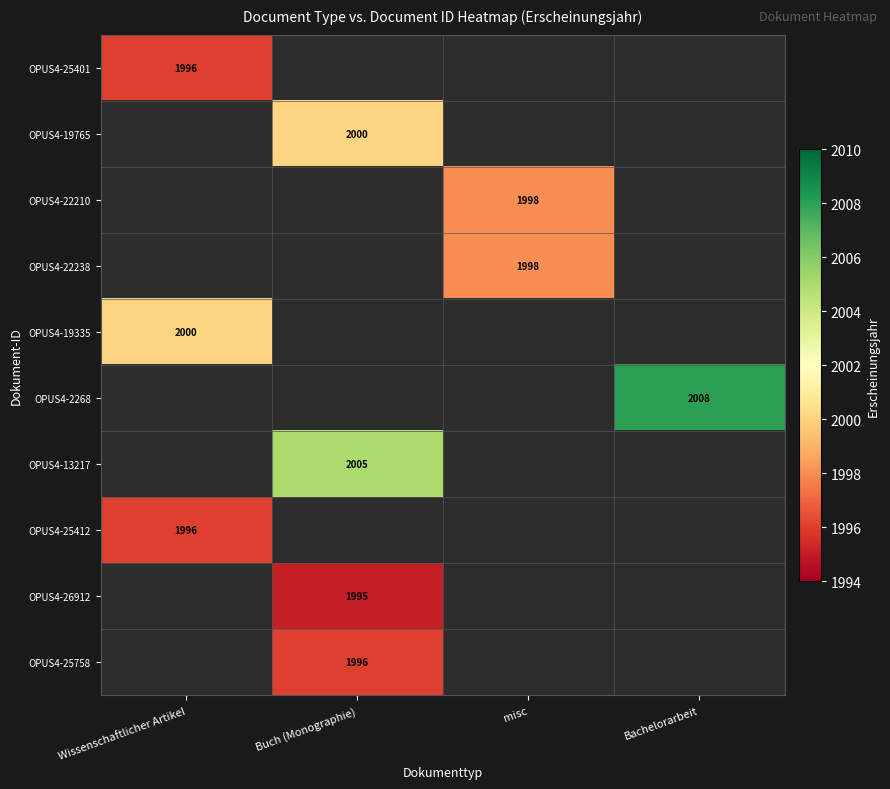

True or false: OPUS4-19765 has a value of 2000 at Buch (Monographie).

True